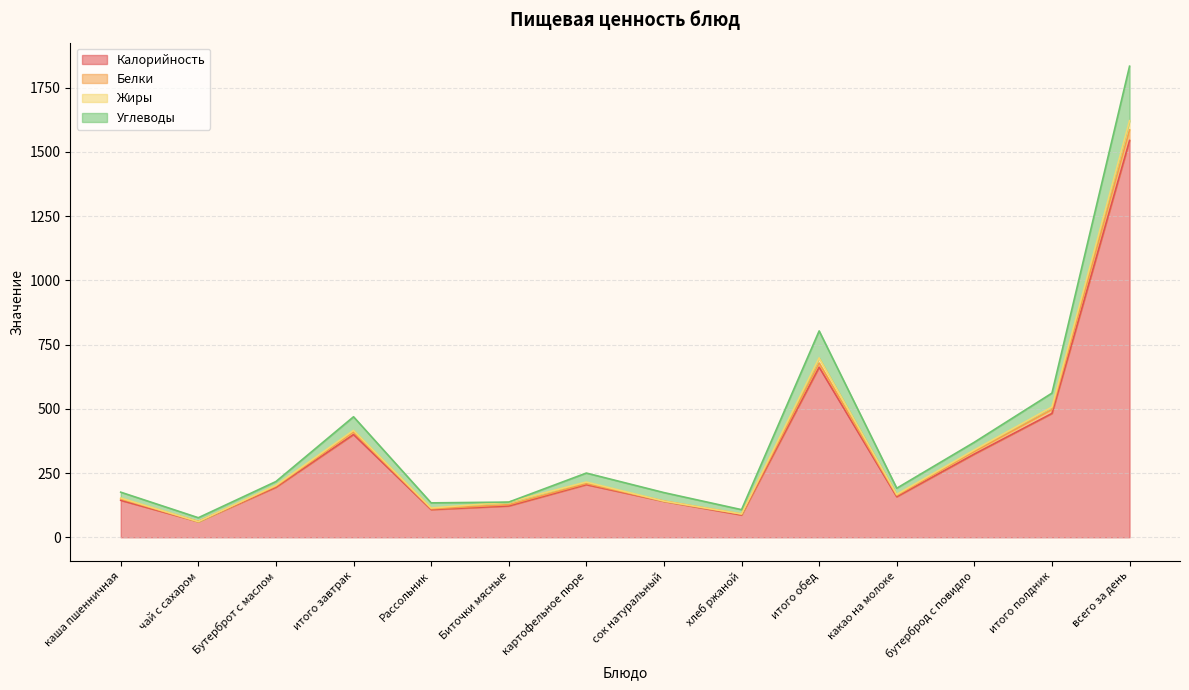

Does the chart display data point markers on the line(s)?

No